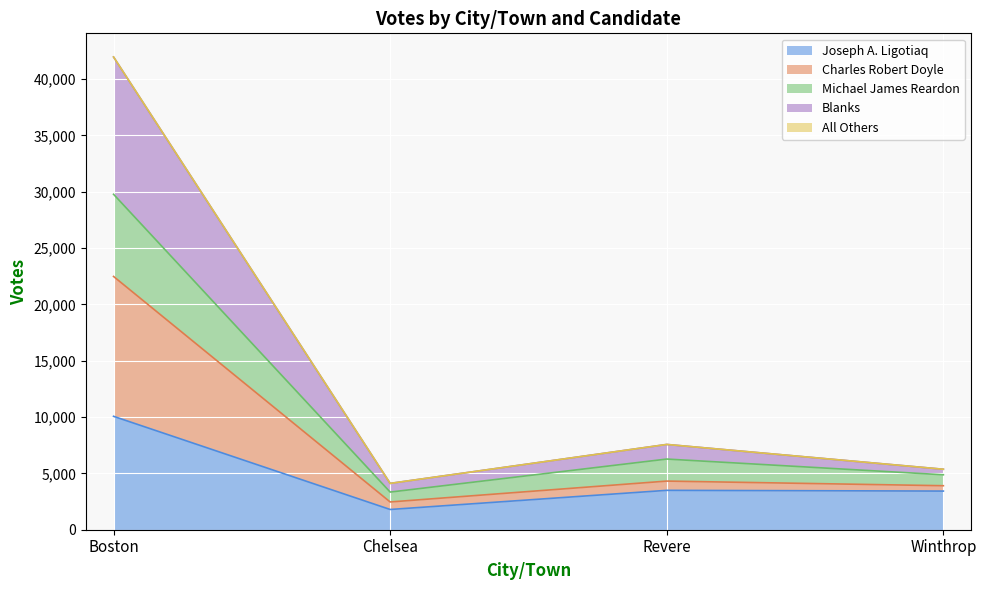

At which category is the sum across all series the highest?

Boston